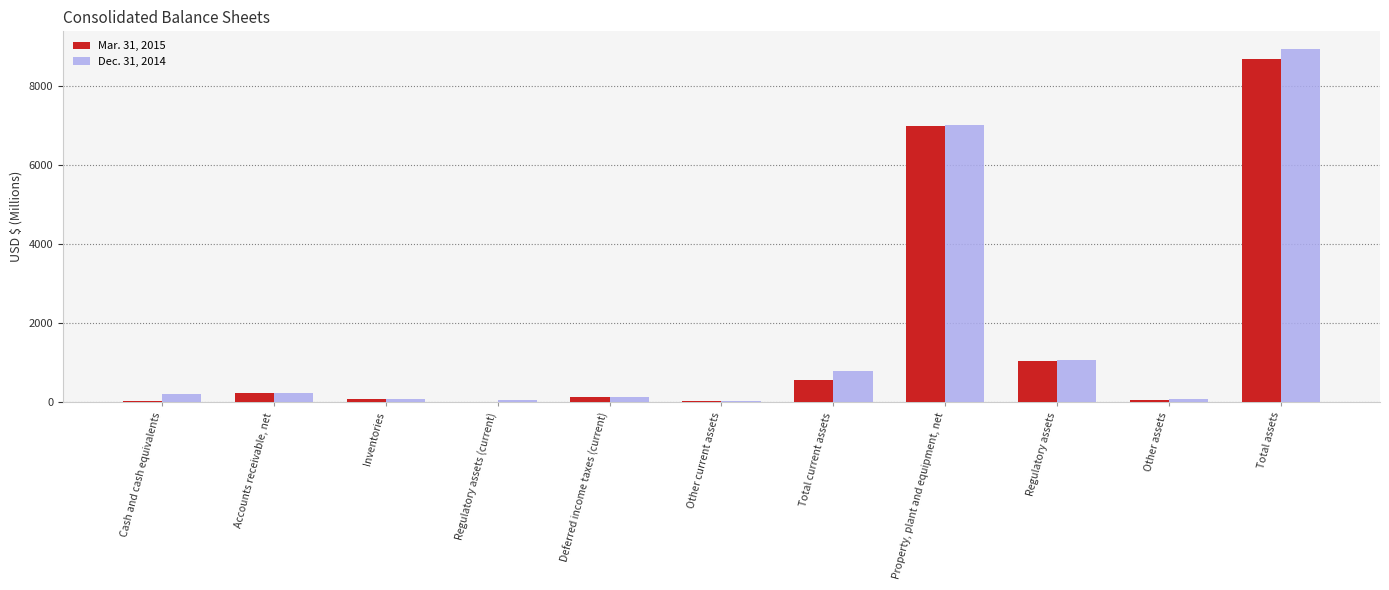

What is the maximum value shown in the chart?

8935